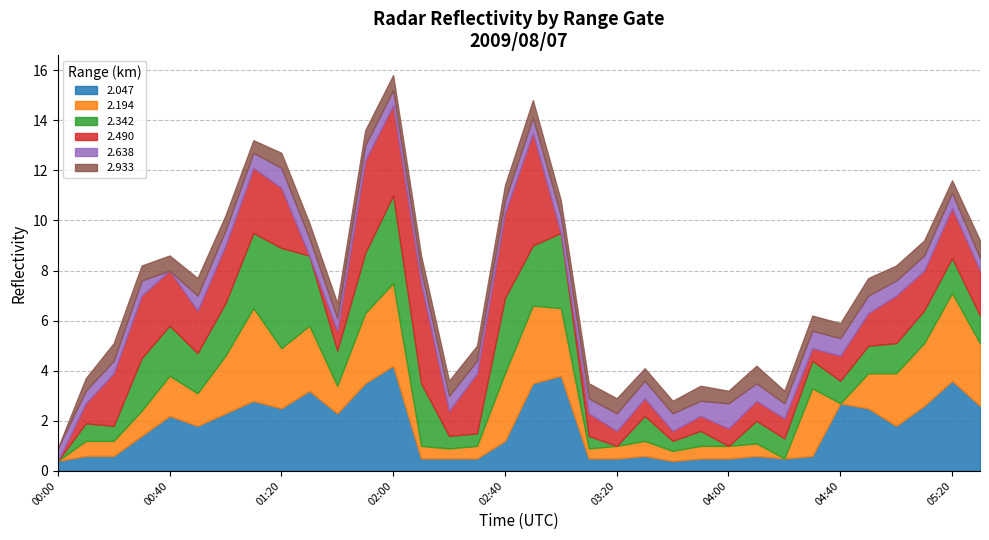

What is the maximum value for 2.047?

4.2